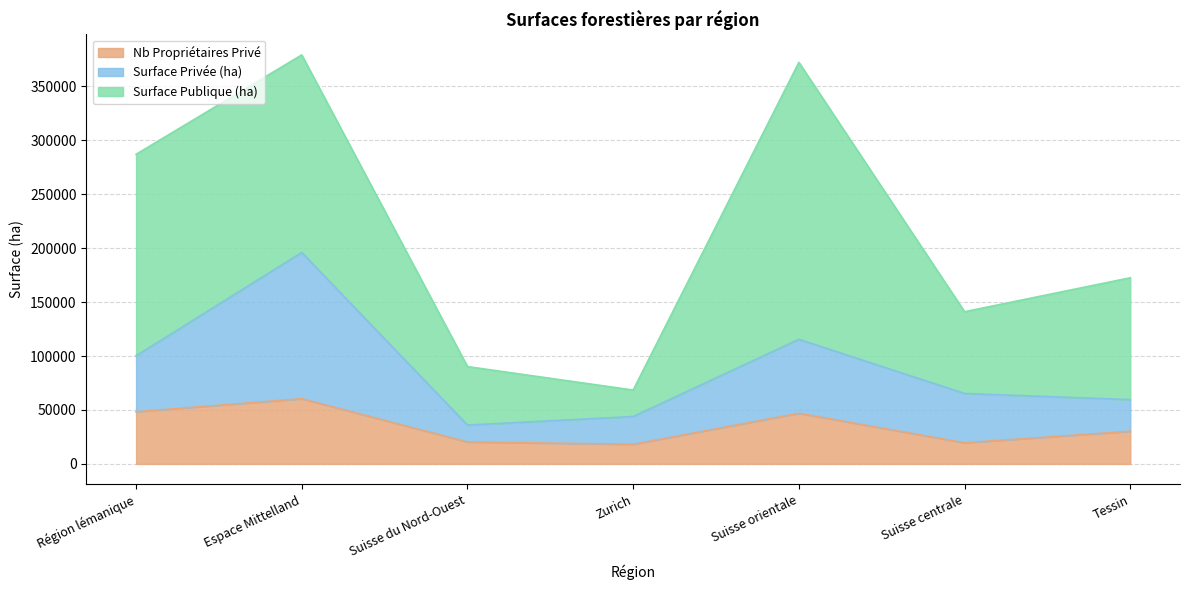

What is the total value across all series at Suisse du Nord-Ouest?

90214